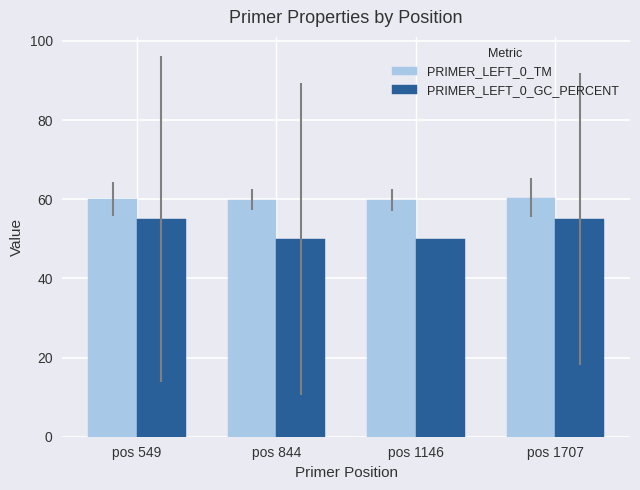

What is the difference between the maximum and minimum values in the PRIMER_LEFT_0_TM series?

0.6